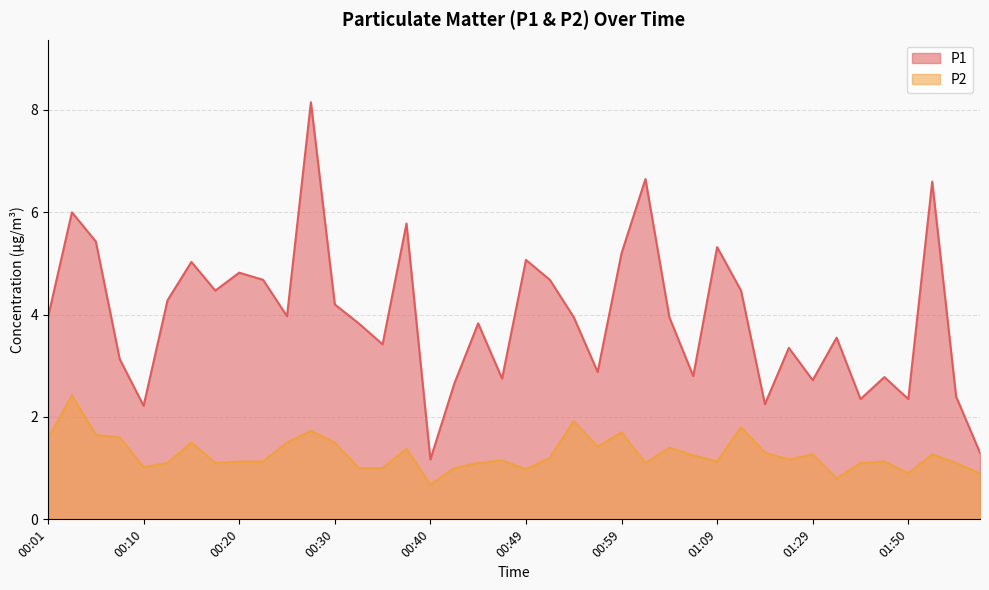

True or false: P2 and P1 intersect in this chart.

False